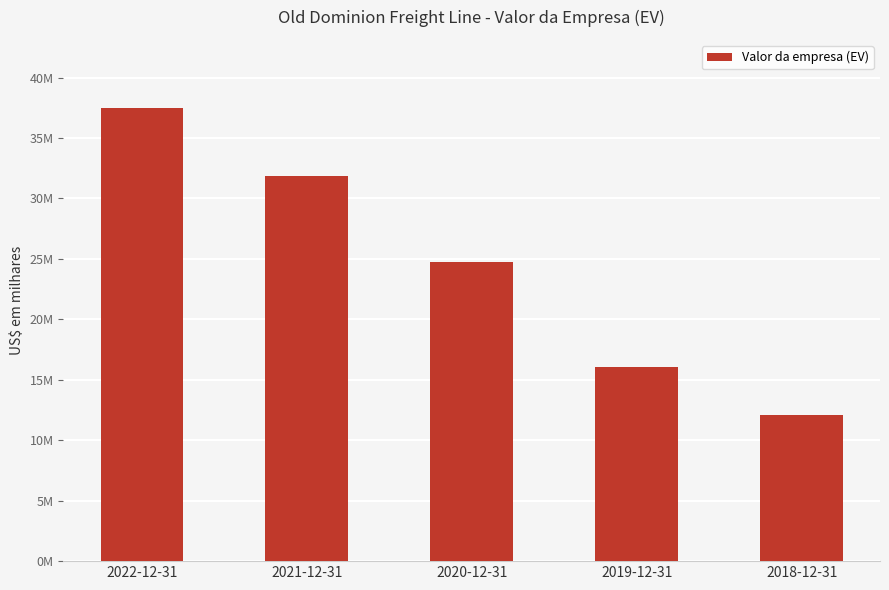

Does the chart contain any negative values?

No